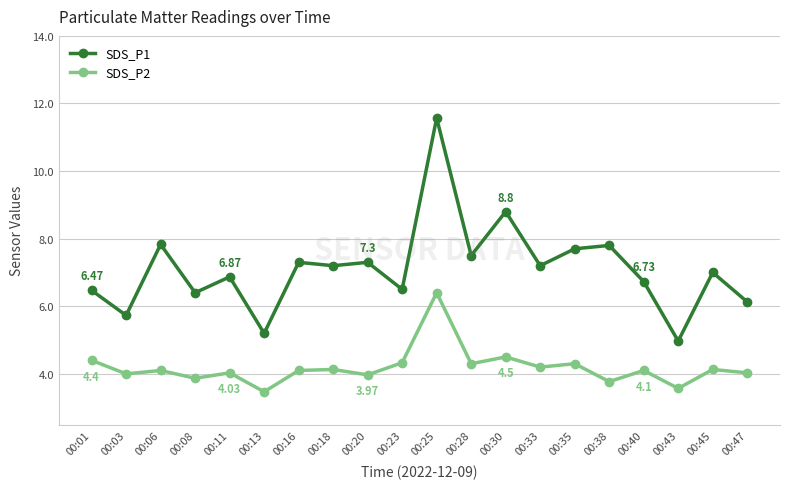

Is the value of SDS_P2 at 00:35 greater than the value of SDS_P1 at 00:23?

No